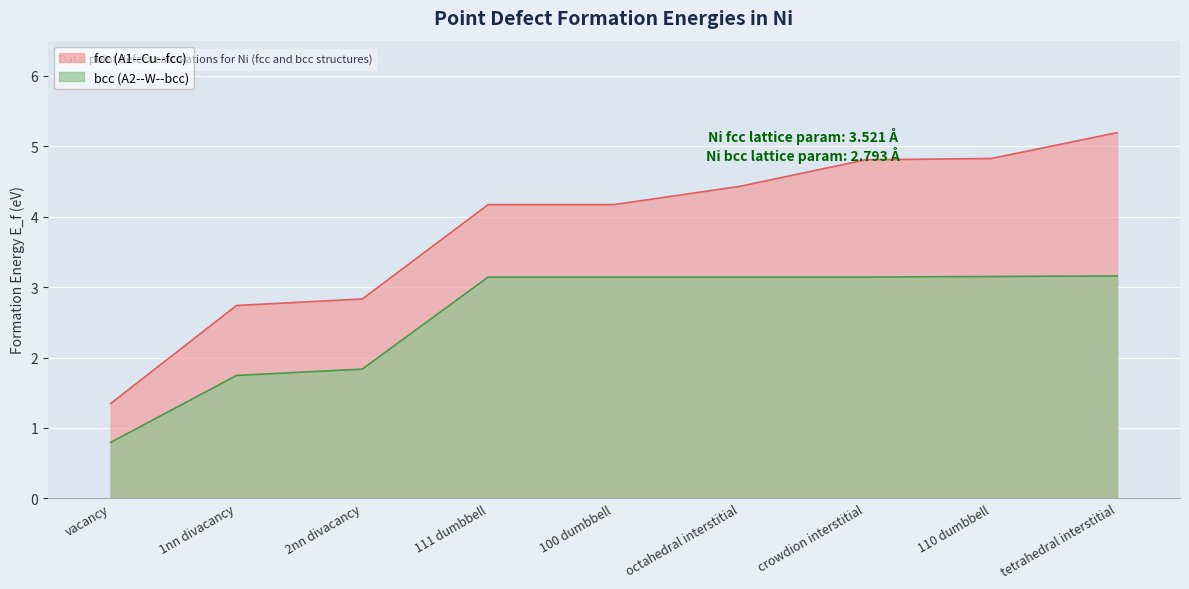

Is the value of fcc (A1--Cu--fcc) at 1nn divacancy greater than the value of bcc (A2--W--bcc) at vacancy?

Yes